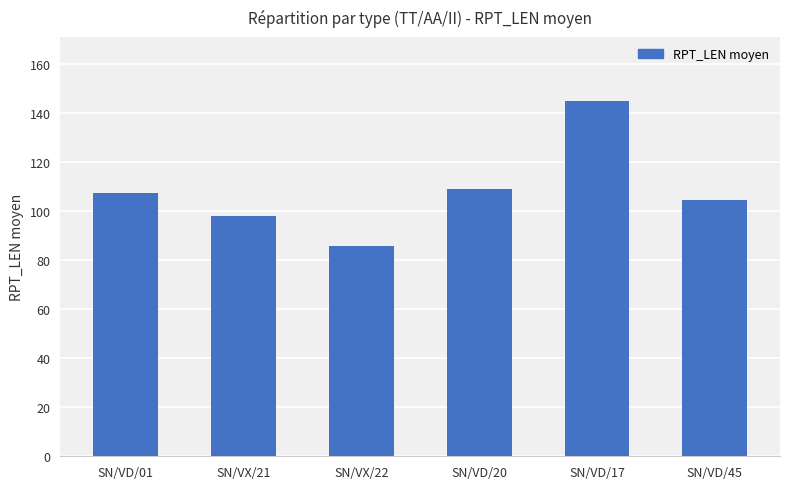

How many bars are there in total?

6